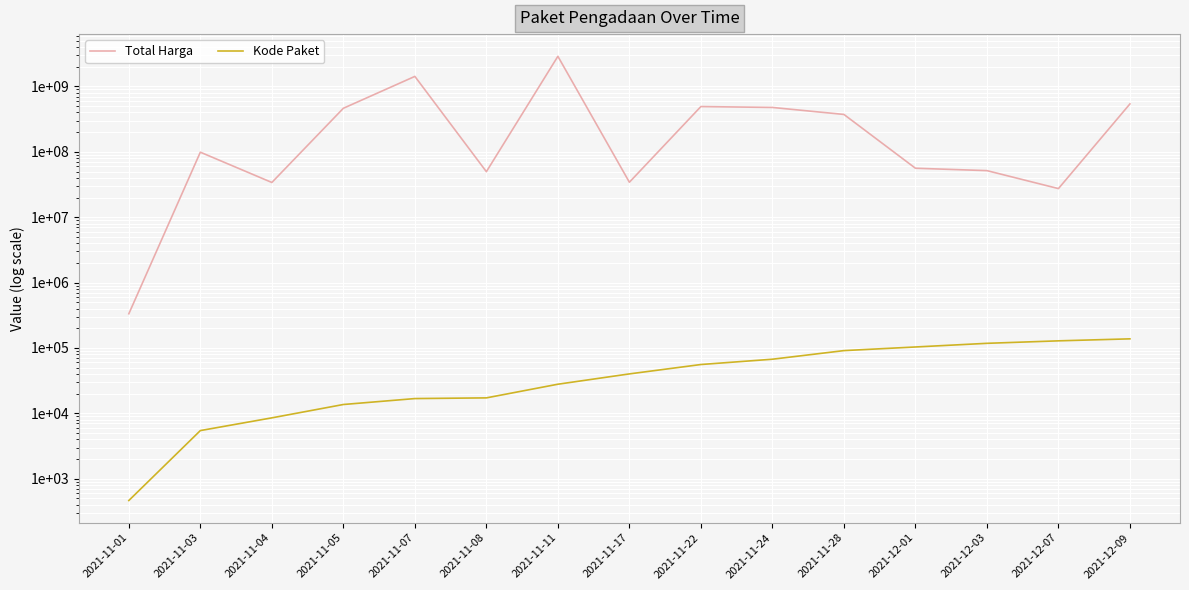

What is the difference between the highest and lowest values at 2021-11-03?

98767121